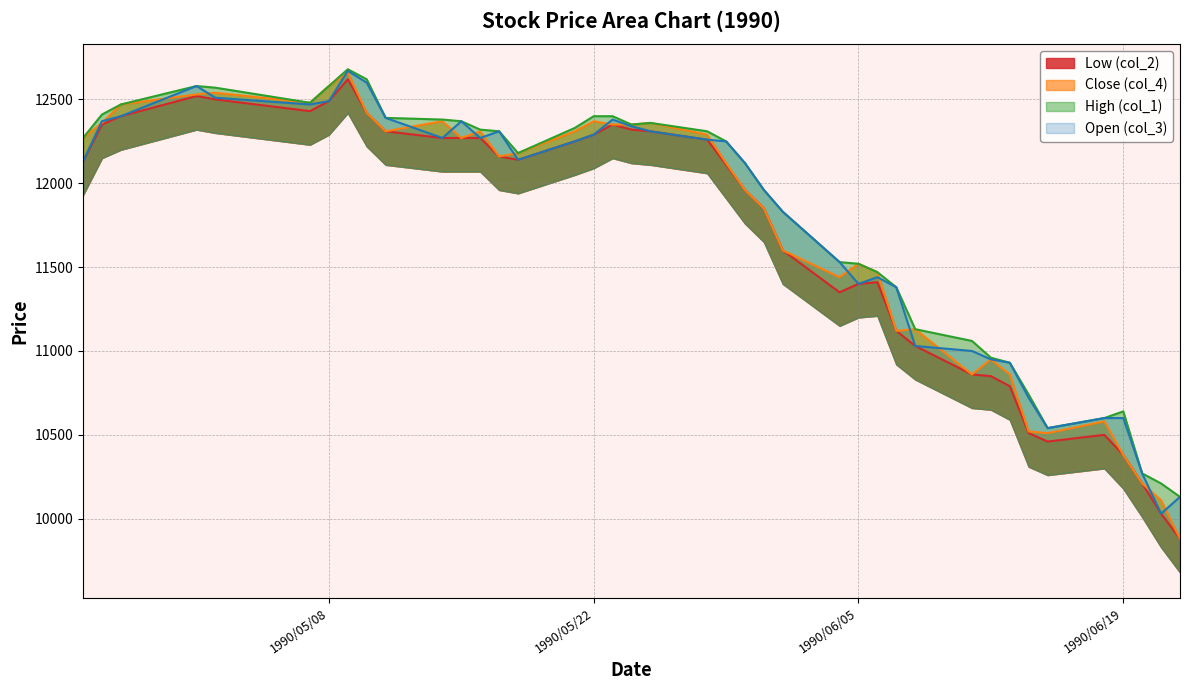

What position from the right is 1990/06/20?

3